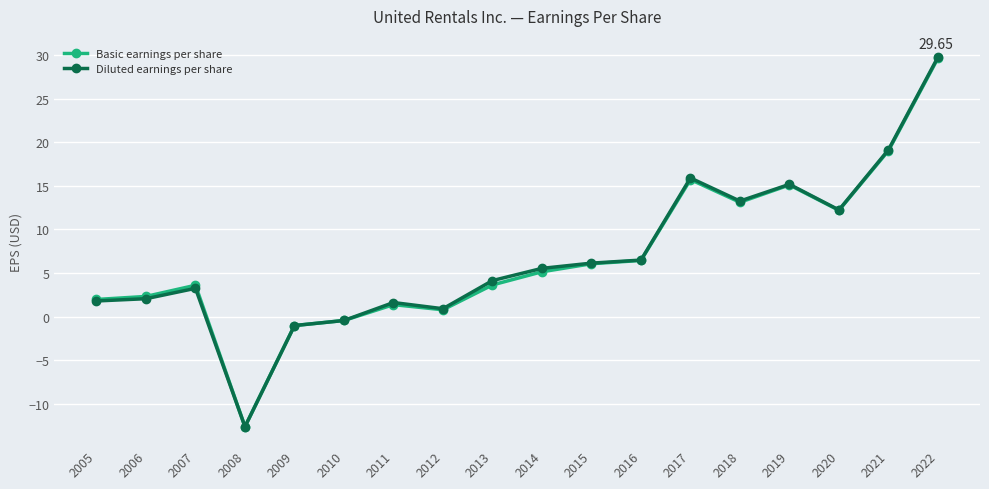

How many data points in Basic earnings per share are less than 5?

9